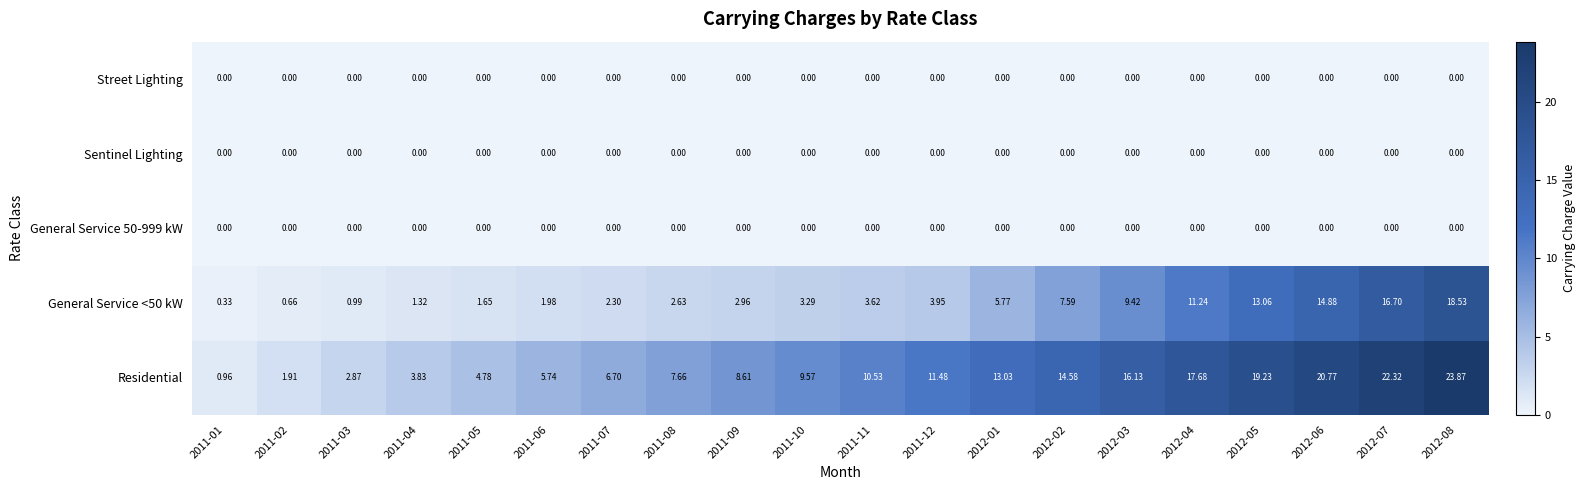

Which series has the widest spread of values?

Residential